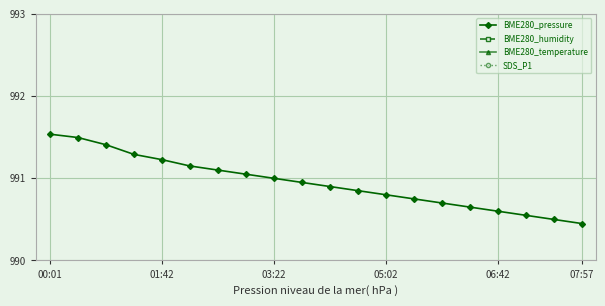

Between 01:42 and 7, which is larger?

01:42